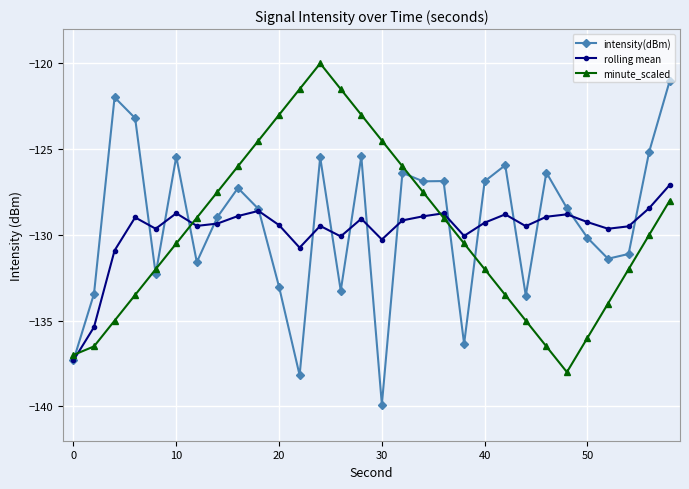

How many times do intensity(dBm) and minute_scaled cross each other?

7